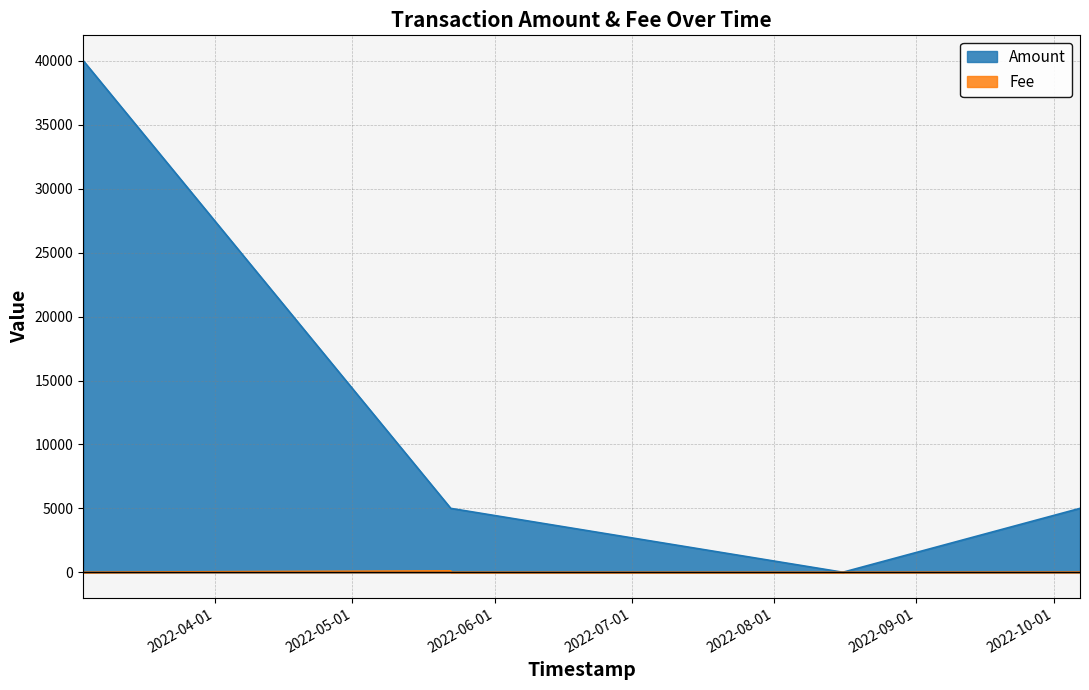

Which category has the lowest value across all series?

2022-03-03 05:47:15